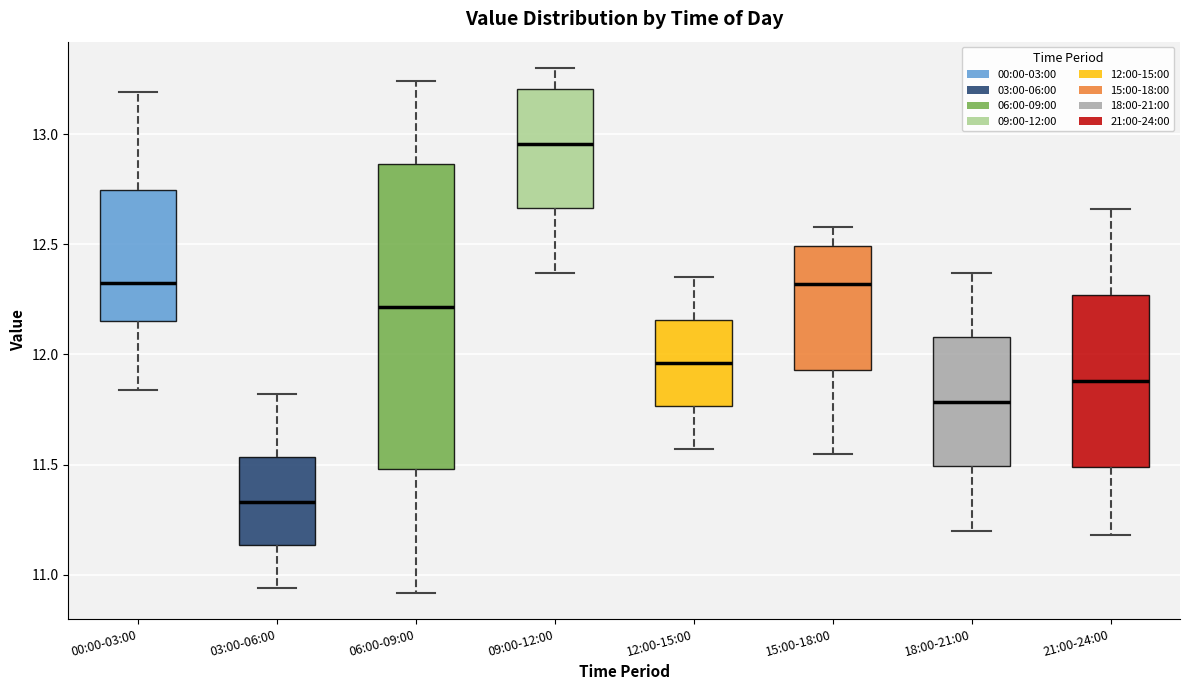

Reading left to right, read every box against the y-axis: the position of its median line, the range the box covers, and the ends of its whiskers. The values are not printed on the chart, so give them approximately, as read against the axis.

00:00-03:00: median 12.35, box 12.15 to 12.75, whiskers 11.85 to 13.20
03:00-06:00: median 11.35, box 11.15 to 11.55, whiskers 10.95 to 11.80
06:00-09:00: median 12.20, box 11.50 to 12.85, whiskers 10.90 to 13.25
09:00-12:00: median 12.95, box 12.65 to 13.20, whiskers 12.35 to 13.30
12:00-15:00: median 11.95, box 11.75 to 12.15, whiskers 11.55 to 12.35
15:00-18:00: median 12.30, box 11.95 to 12.50, whiskers 11.55 to 12.60
18:00-21:00: median 11.80, box 11.50 to 12.10, whiskers 11.20 to 12.35
21:00-24:00: median 11.90, box 11.50 to 12.25, whiskers 11.20 to 12.65